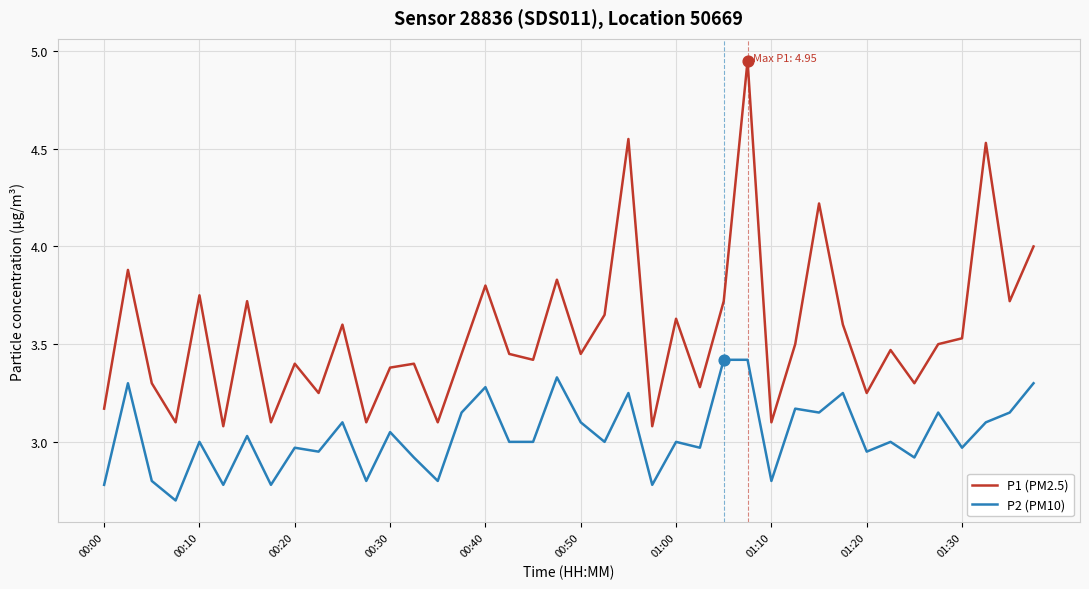

True or false: P1 (PM2.5) and P2 (PM10) cross at least once.

False